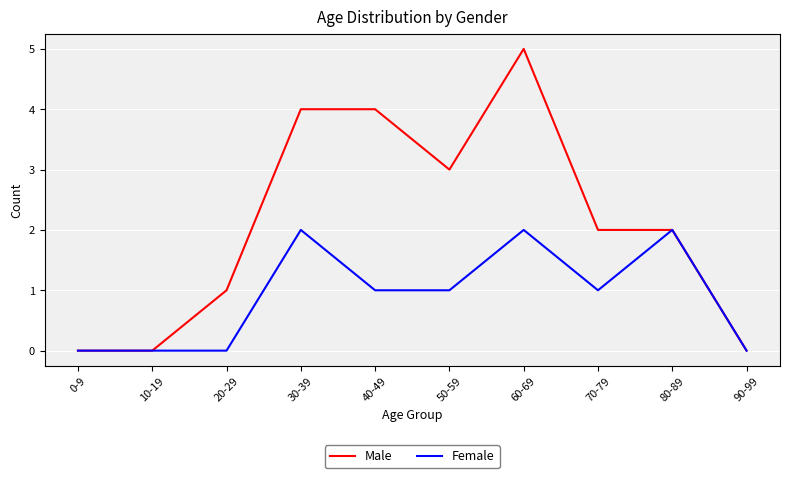

What is the approximate value of Male at 40-49?

4